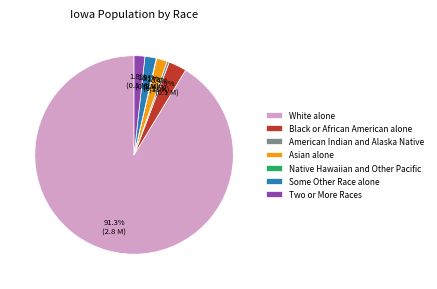

To the nearest percent, what portion does White alone represent?

91%